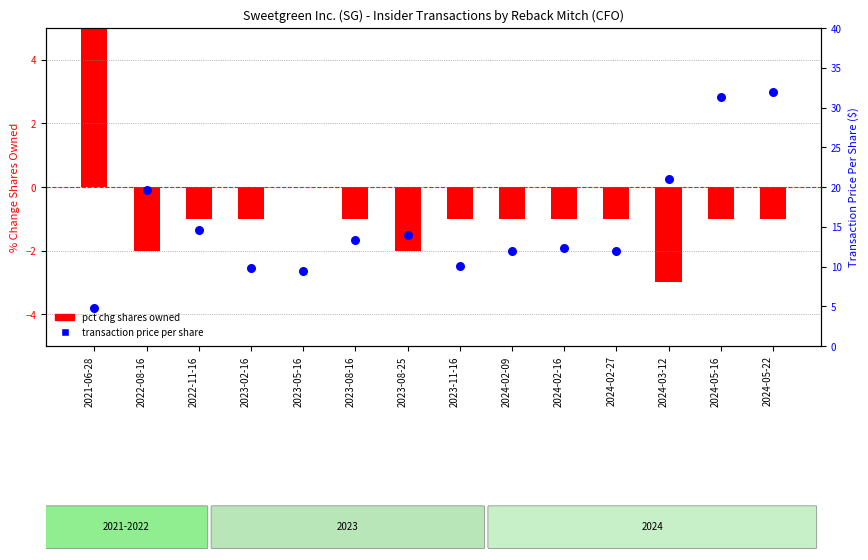

At how many categories does at least one series exceed 30?

2